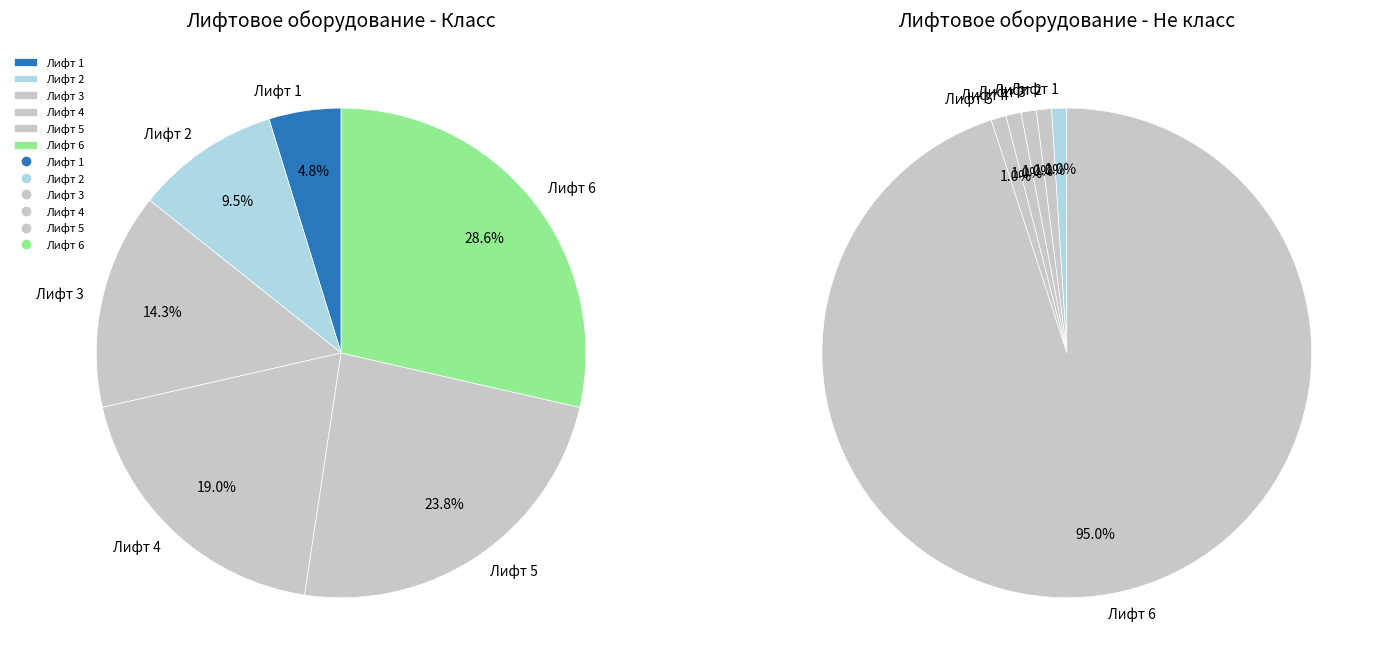

How many segments does this pie chart have?

6